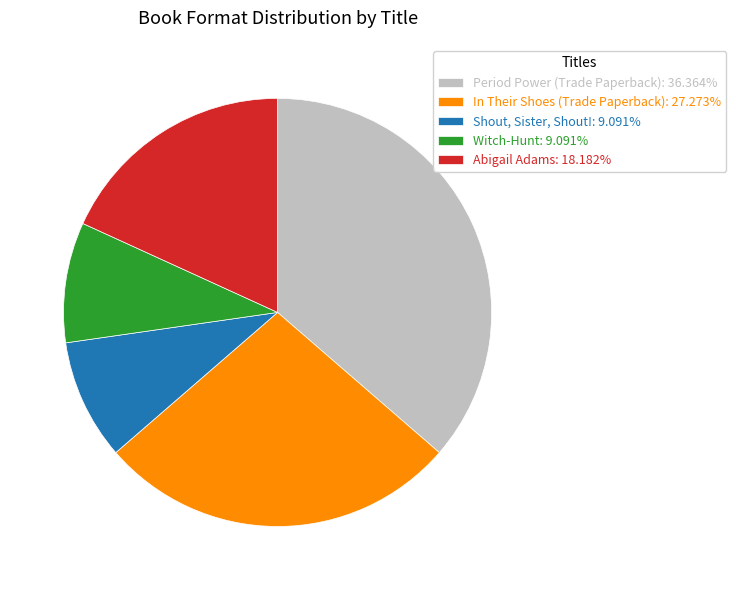

What is the ratio of the value at Period Power (Trade Paperback) to the value at In Their Shoes (Trade Paperback)?

1.3